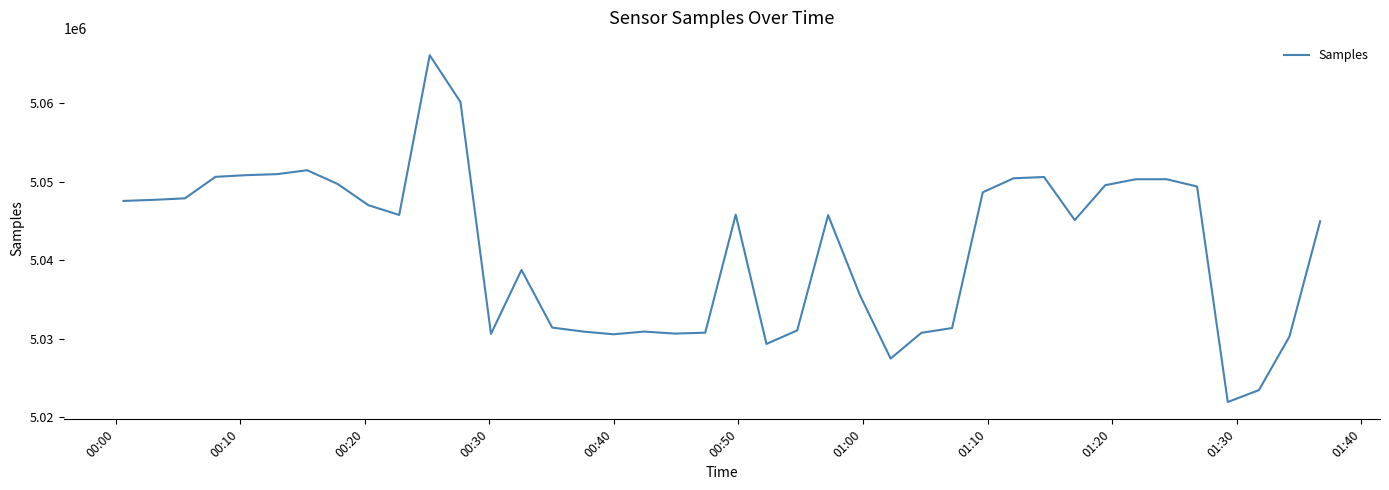

What is the minimum value shown in the chart?

5021933